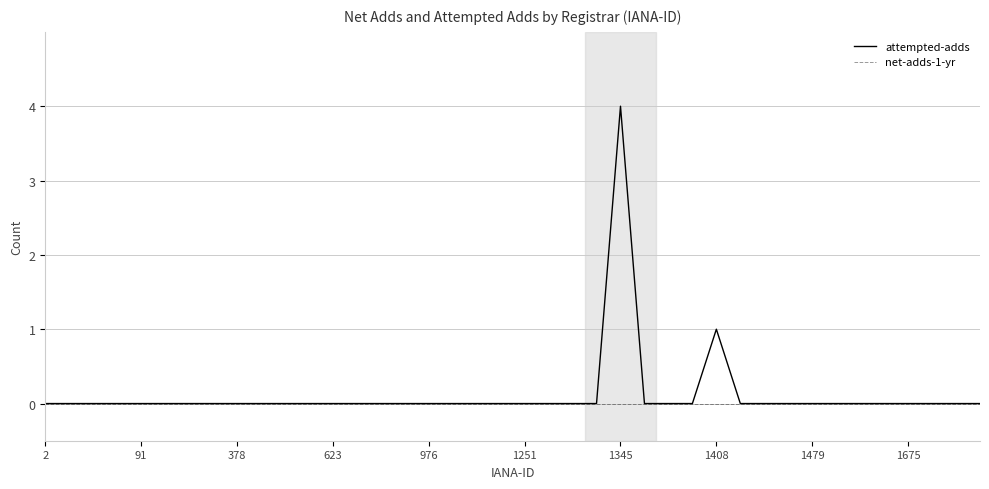

What is the sum of all attempted-adds values?

5